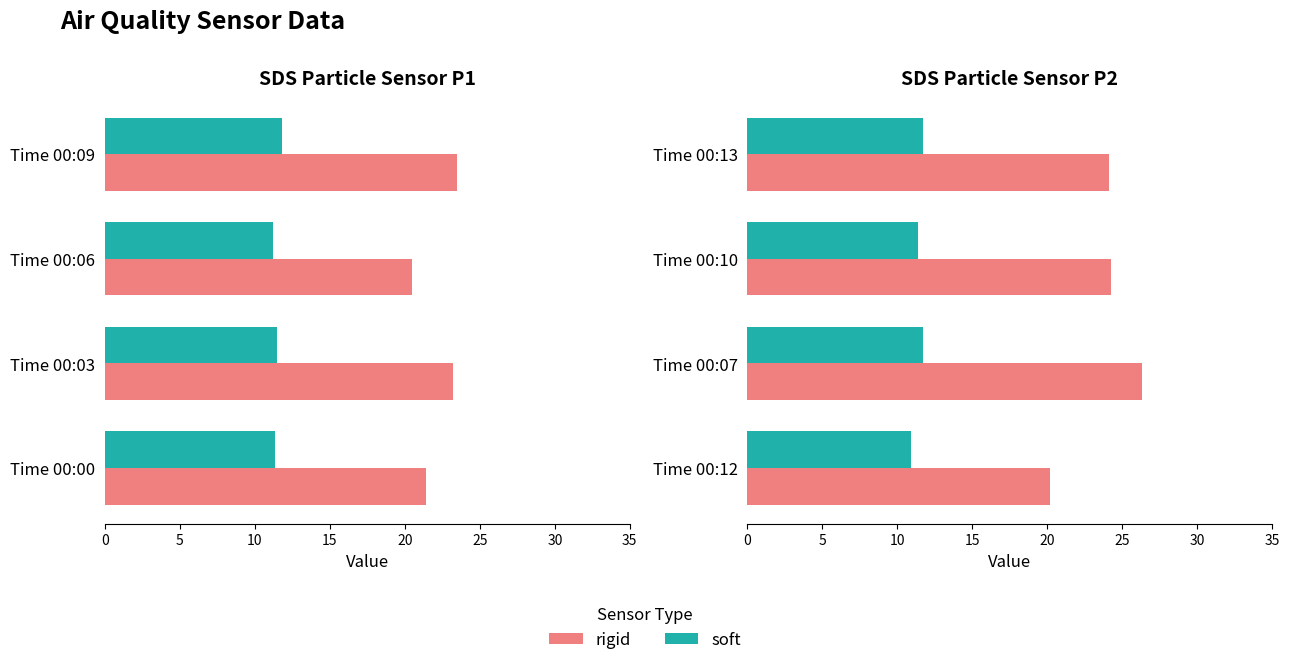

Is it true that rigid equals 37.8 at Time 00:10?

False